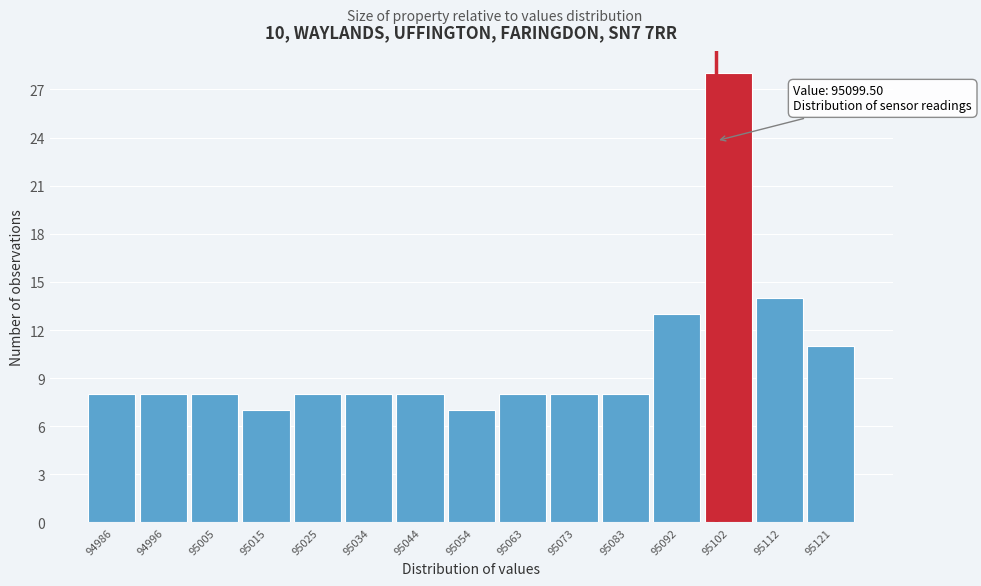

Which range on the x-axis has the tallest bar?

95097 to 95107